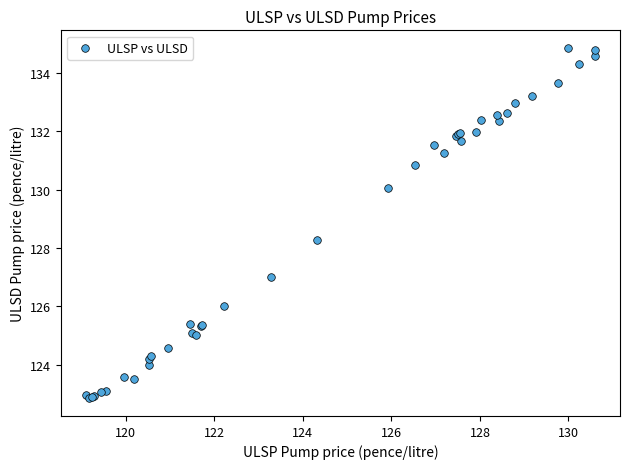

What Y value in the scatter plot is closest to 128?

128.3